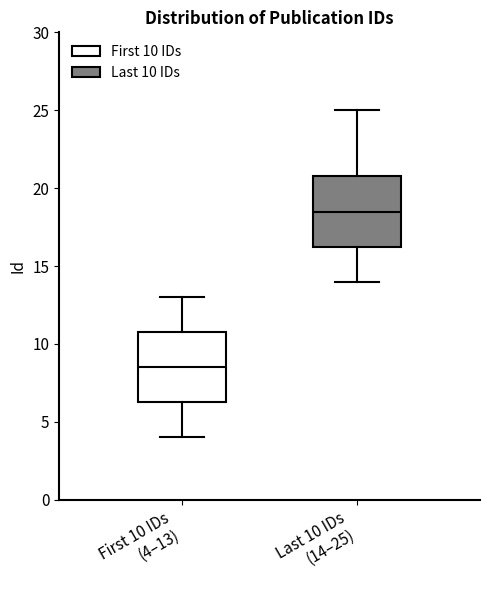

Which box's median line is the highest?

Last 10 IDs (14–25)